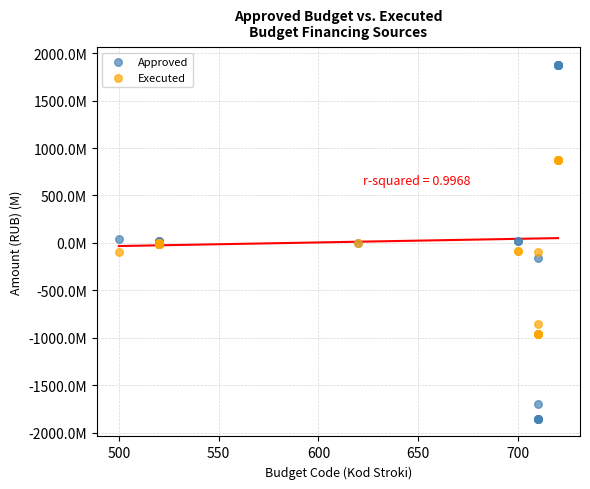

Which series has the widest spread of Y values?

Approved